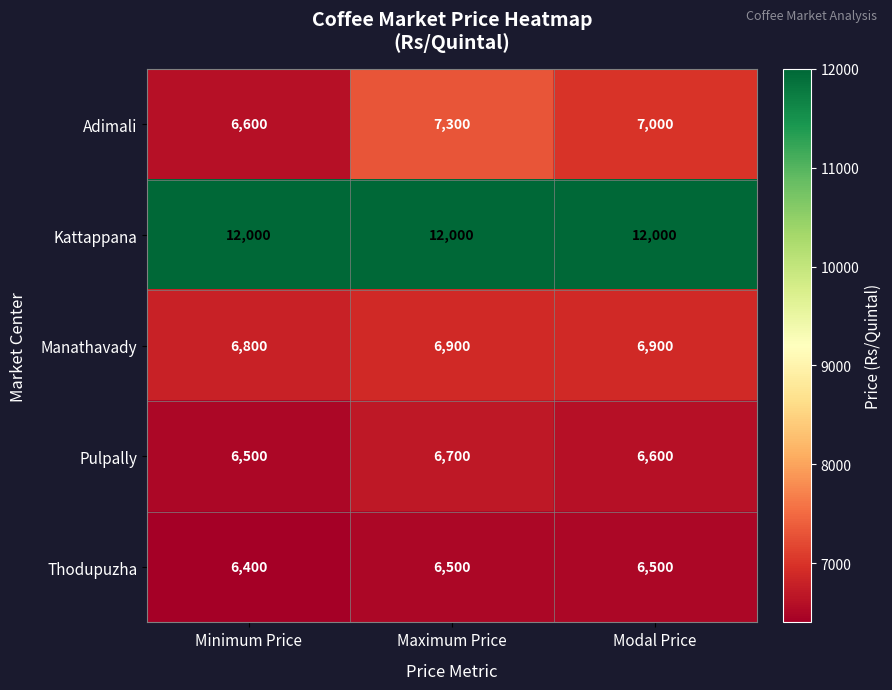

The Adimali series shows 3760 at Minimum Price. True or false?

False